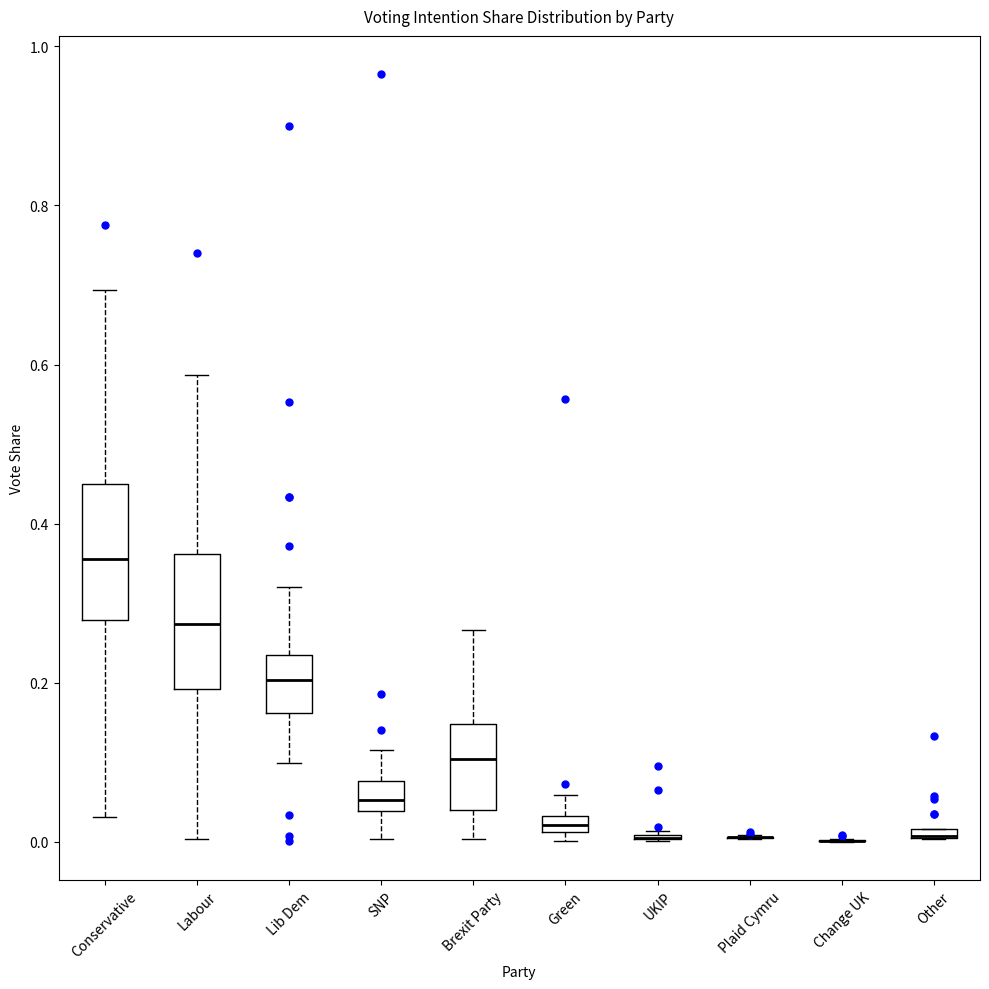

Where does the upper whisker of the box for Lib Dem end on the y-axis? The values are not printed on the chart, so give them approximately, as read against the axis.

0.32